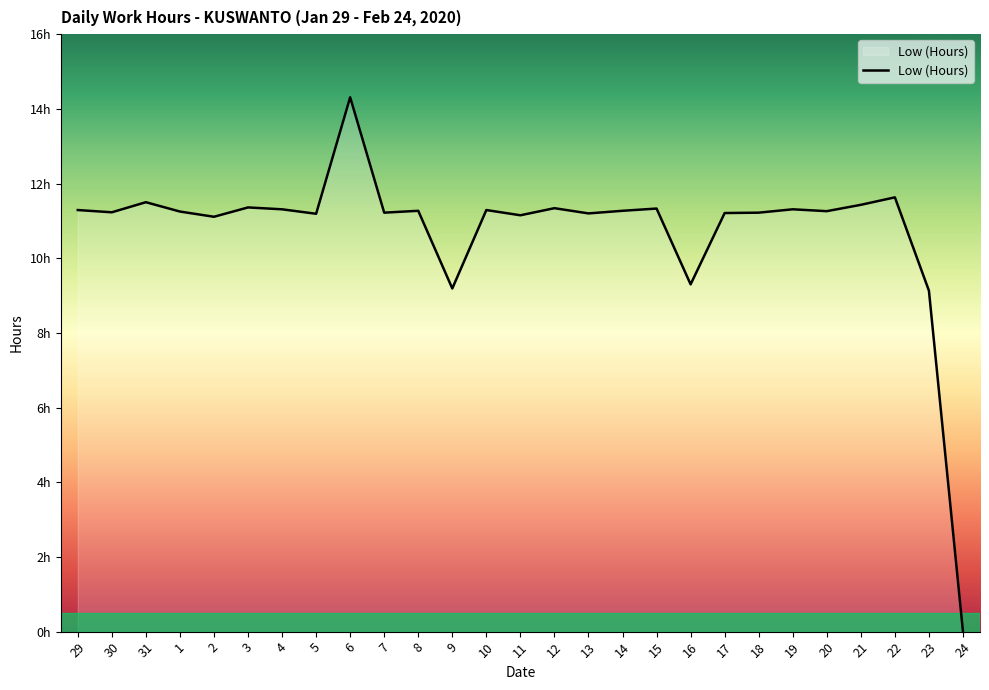

Between 2 and 5, which is larger?

5